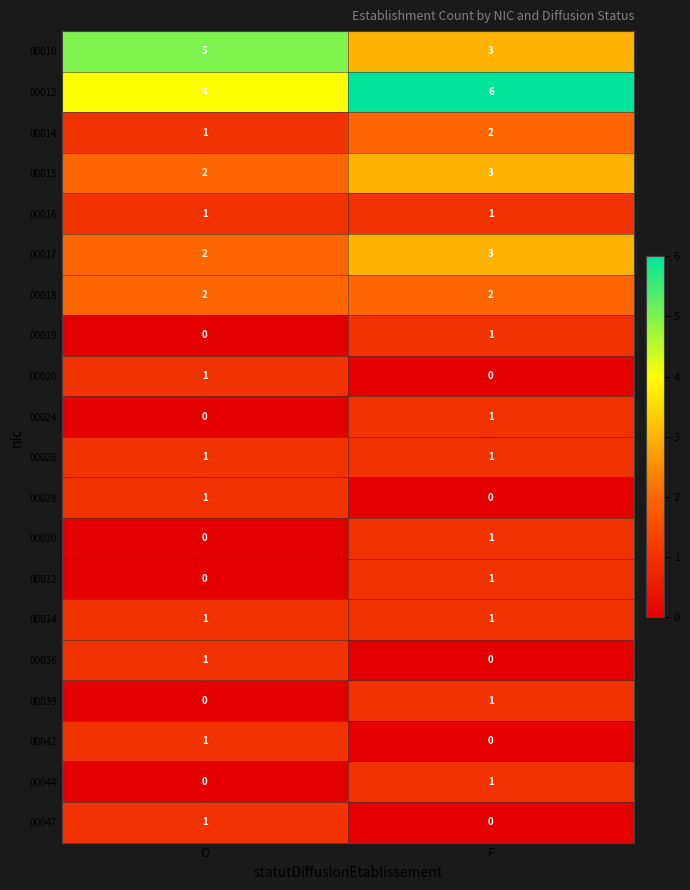

Where is 00030 nearest to the value 0?

O